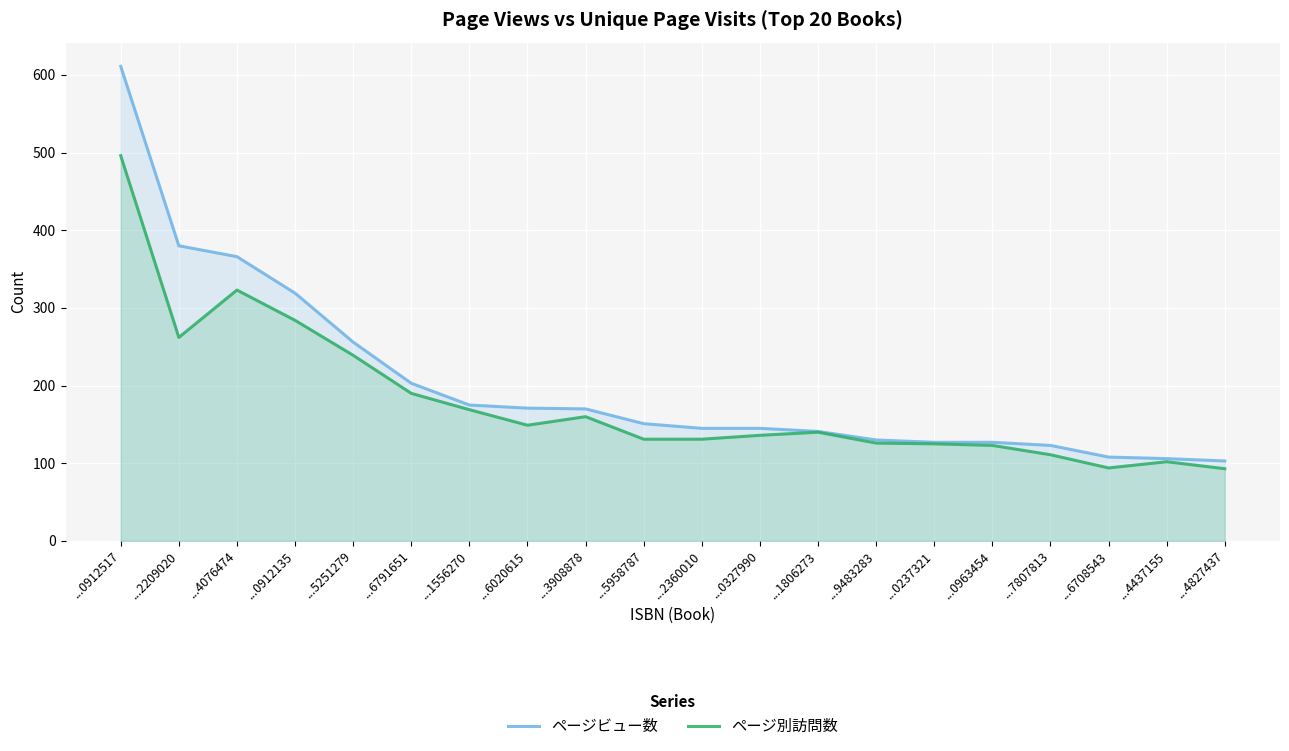

What are all the series names shown in the legend?

ページビュー数, ページ別訪問数